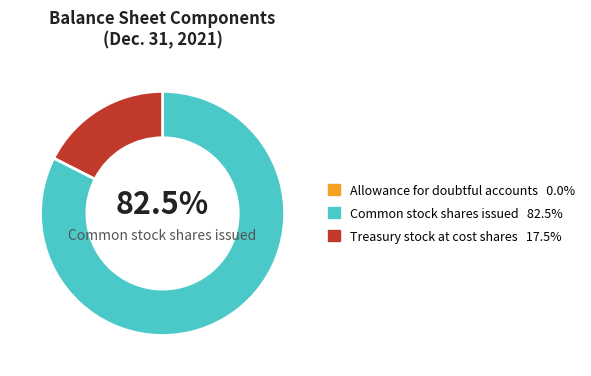

To the nearest percent, what is the average slice percentage?

33%